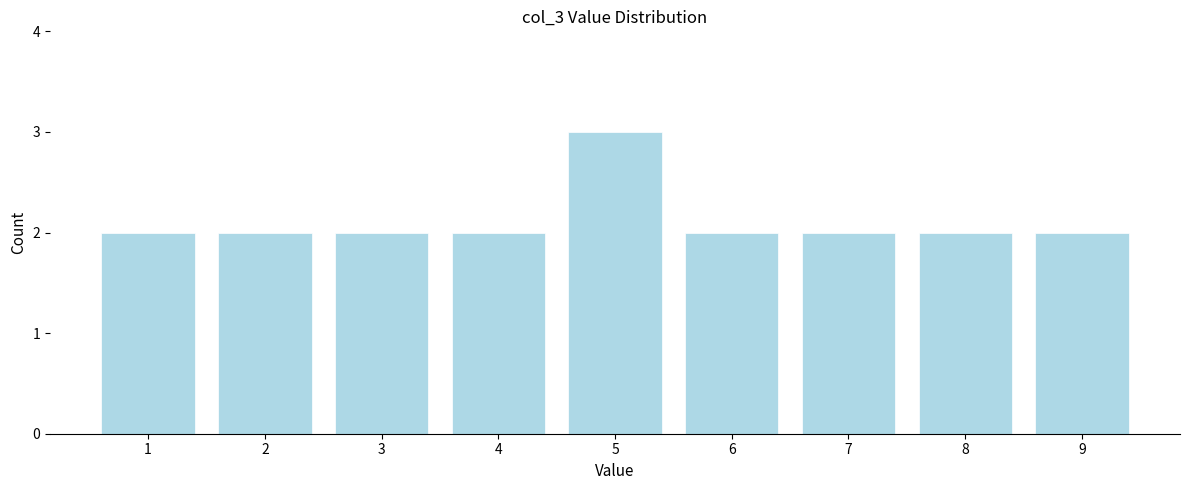

How tall is the bar that spans 0.5 to 1.5 on the x-axis? The values are not printed on the chart, so give them approximately, as read against the axis.

2